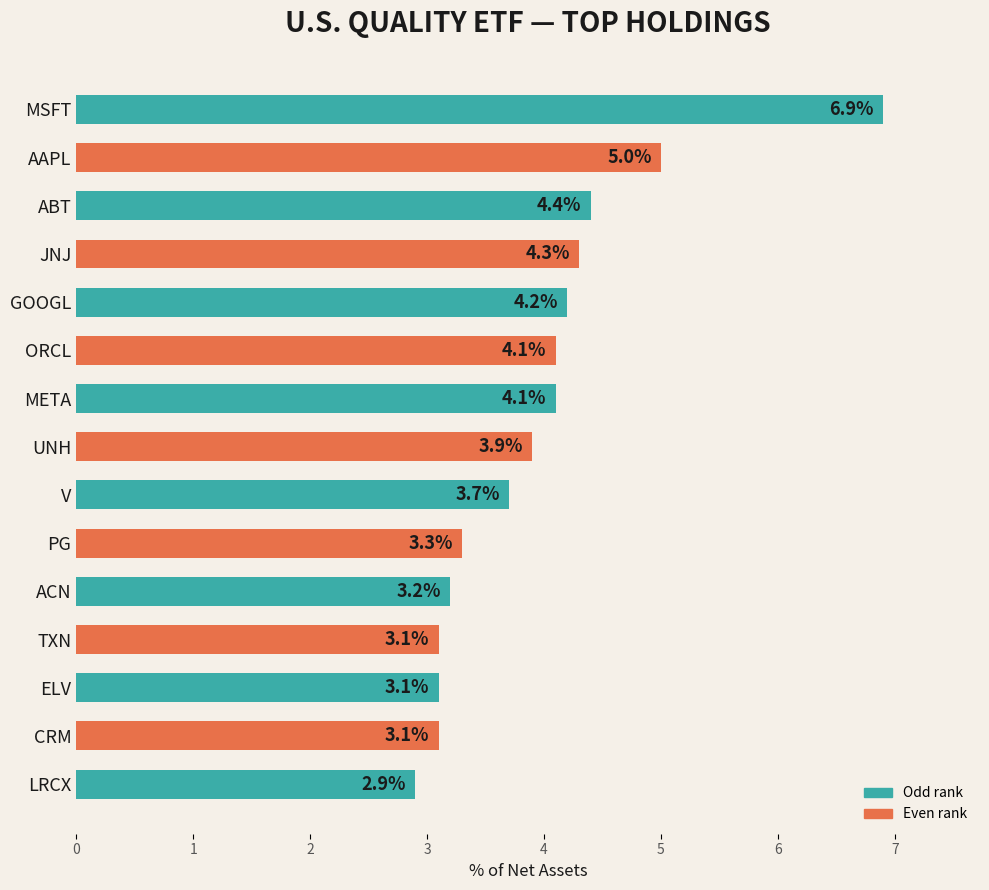

Are the bars grouped side by side (vs. stacked)?

No